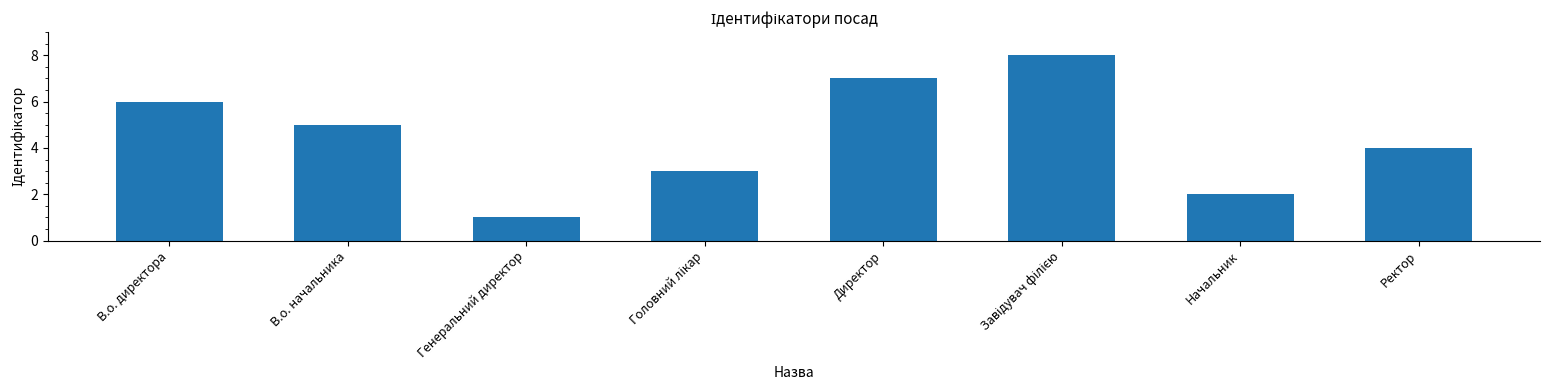

Is it true that the value at Директор is 7?

True